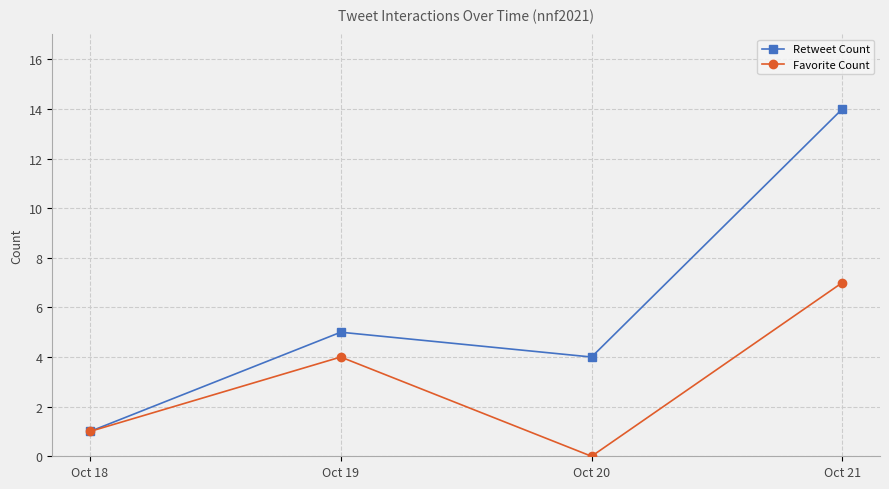

The Retweet Count series shows 7 at Oct 19. True or false?

False